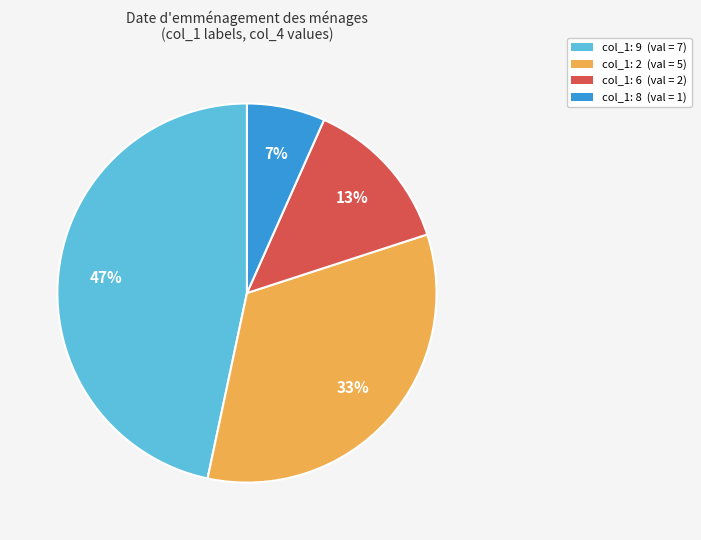

To the nearest percent, what percentage of the pie is col_1: 8 (val = 1)?

7%